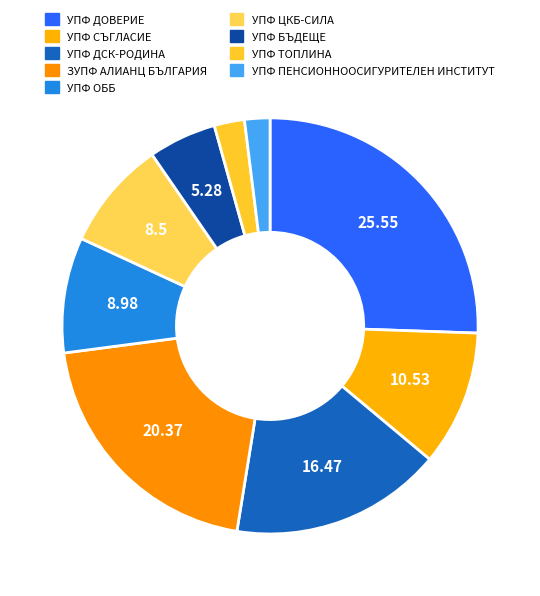

How many slices are in this pie chart?

9